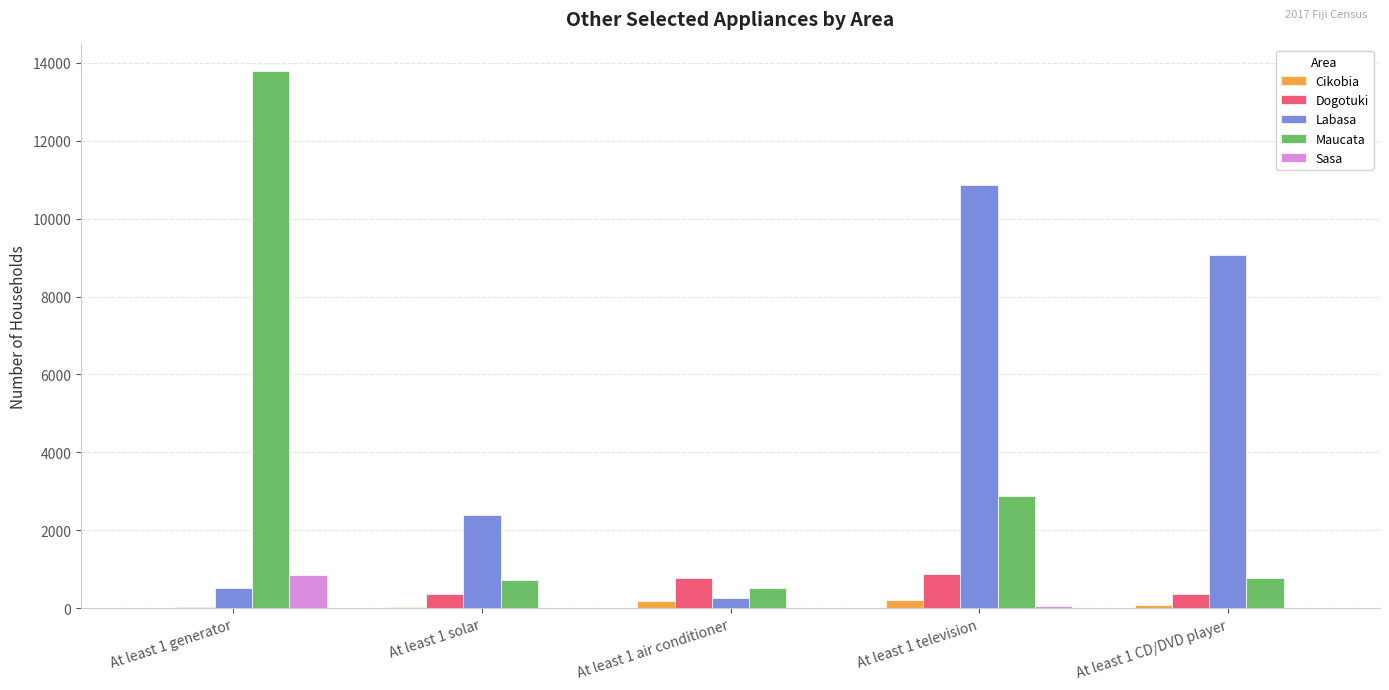

What is the maximum value for Maucata?

13782